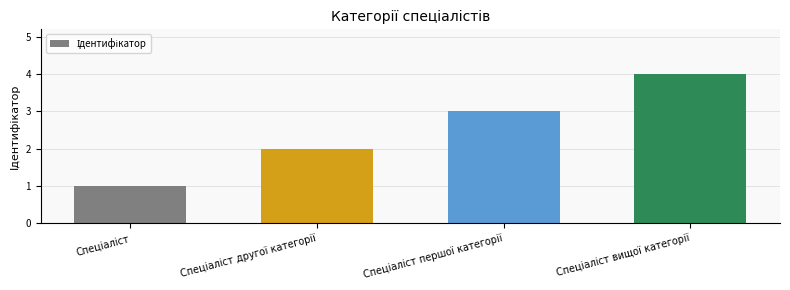

Reading right to left, list all the values displayed in this chart.

4	3	2	1